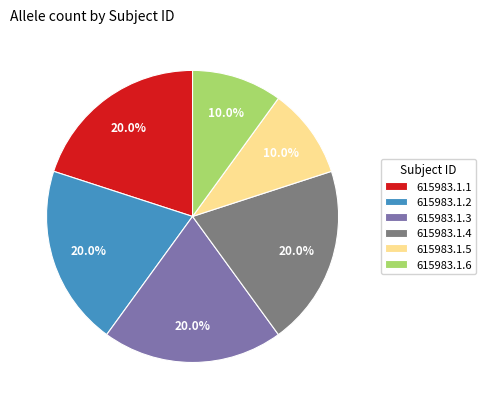

To the nearest percent, what is the average slice percentage?

17%